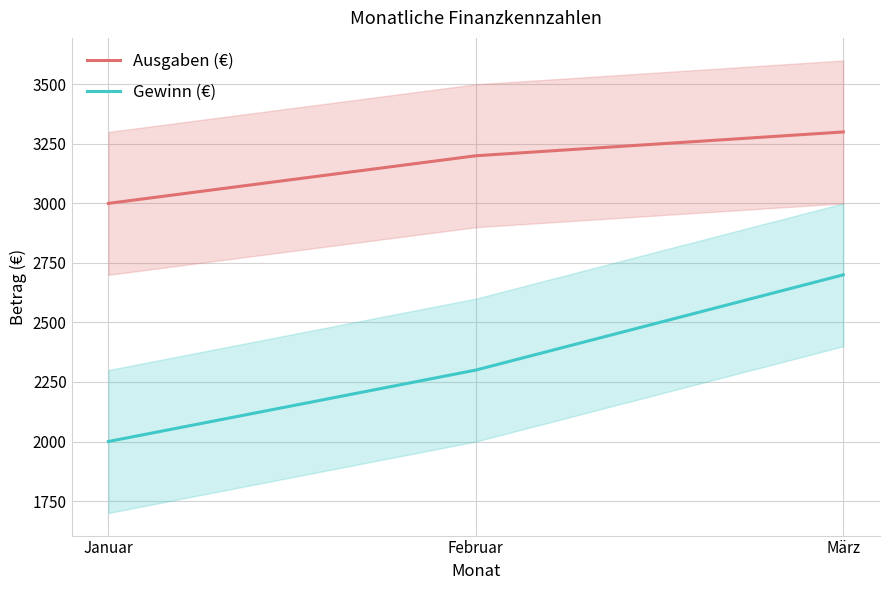

Does the chart have visible grid lines?

Yes